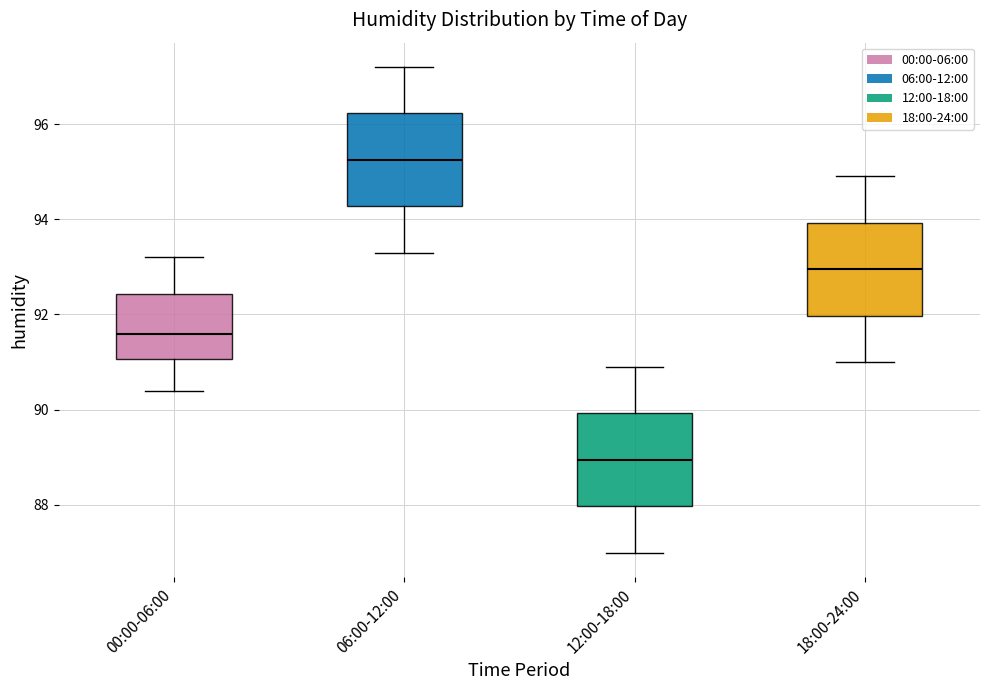

Which box's median line is the highest?

06:00-12:00